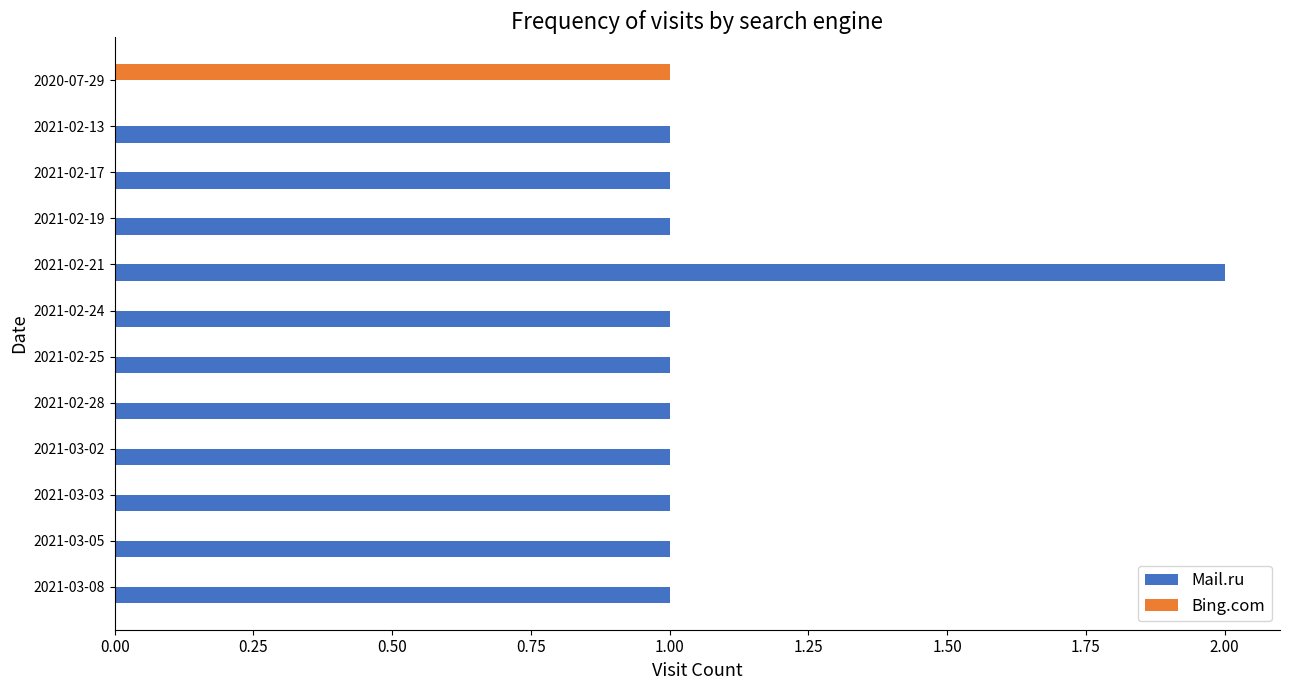

The value of Mail.ru at 2021-03-05 is 1. True or false?

True